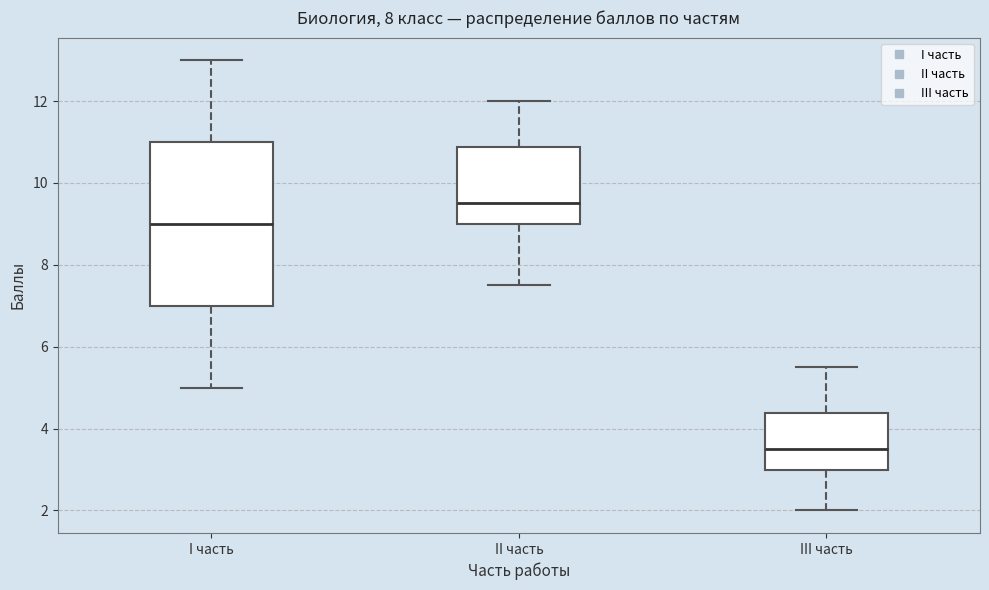

Reading left to right, read every box against the y-axis: the position of its median line, the range the box covers, and the ends of its whiskers. The values are not printed on the chart, so give them approximately, as read against the axis.

I часть: median 9.0, box 7.0 to 11.0, whiskers 5.0 to 13.0
II часть: median 9.6, box 9.0 to 10.8, whiskers 7.6 to 12.0
III часть: median 3.6, box 3.0 to 4.4, whiskers 2.0 to 5.6